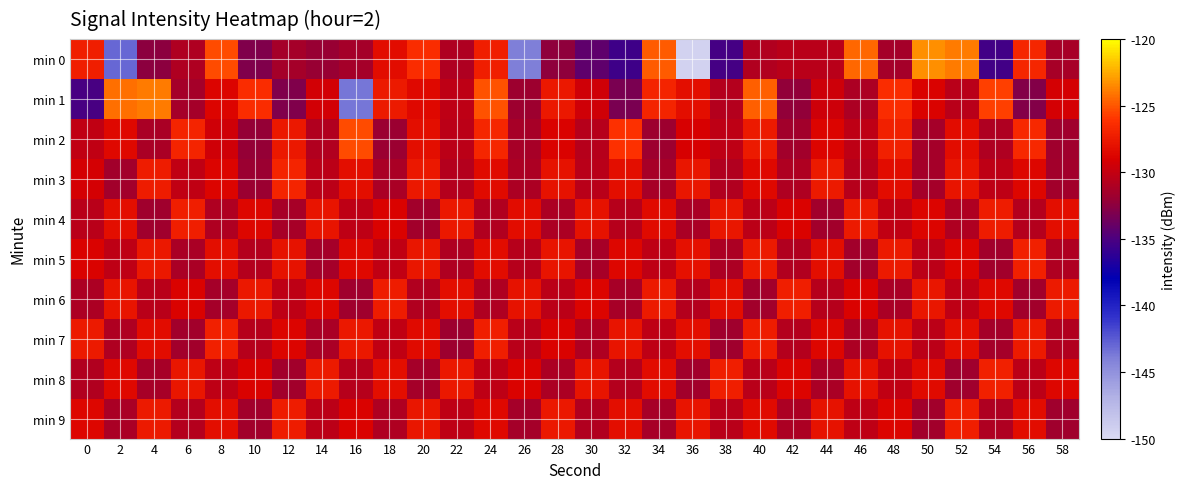

Rank the series at 0 from lowest to highest value.

min 1, min 6, min 8, min 4, min 2, min 3, min 5, min 9, min 7, min 0